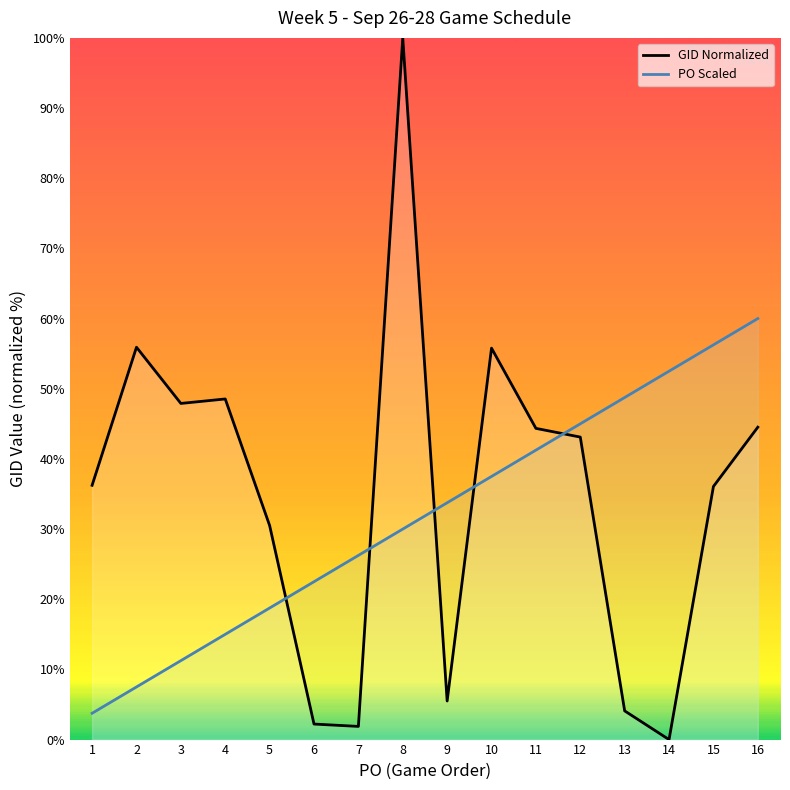

At which label does GID Normalized first exceed 43?

2